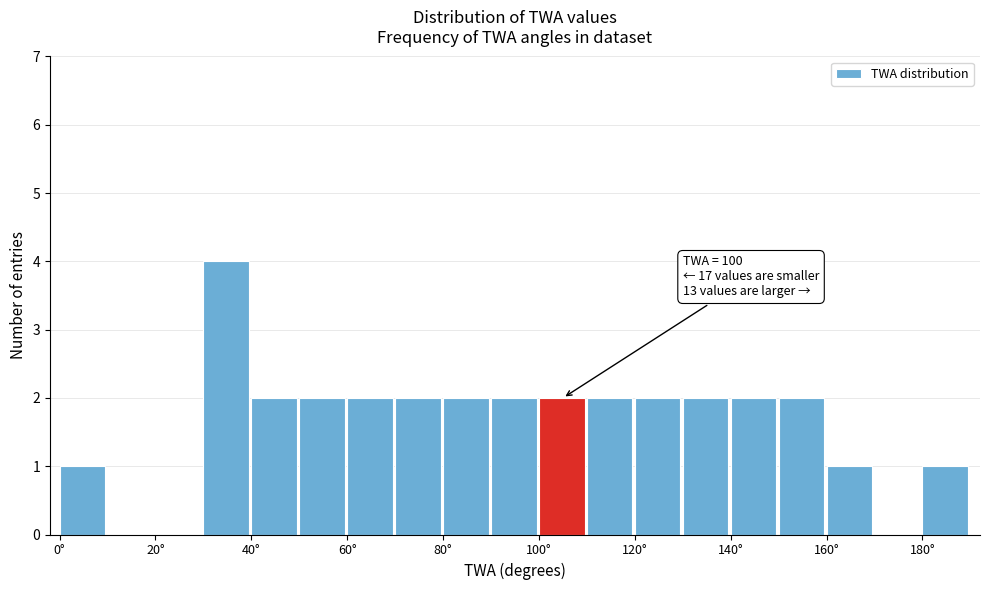

Which range on the x-axis has the tallest bar?

30 to 40